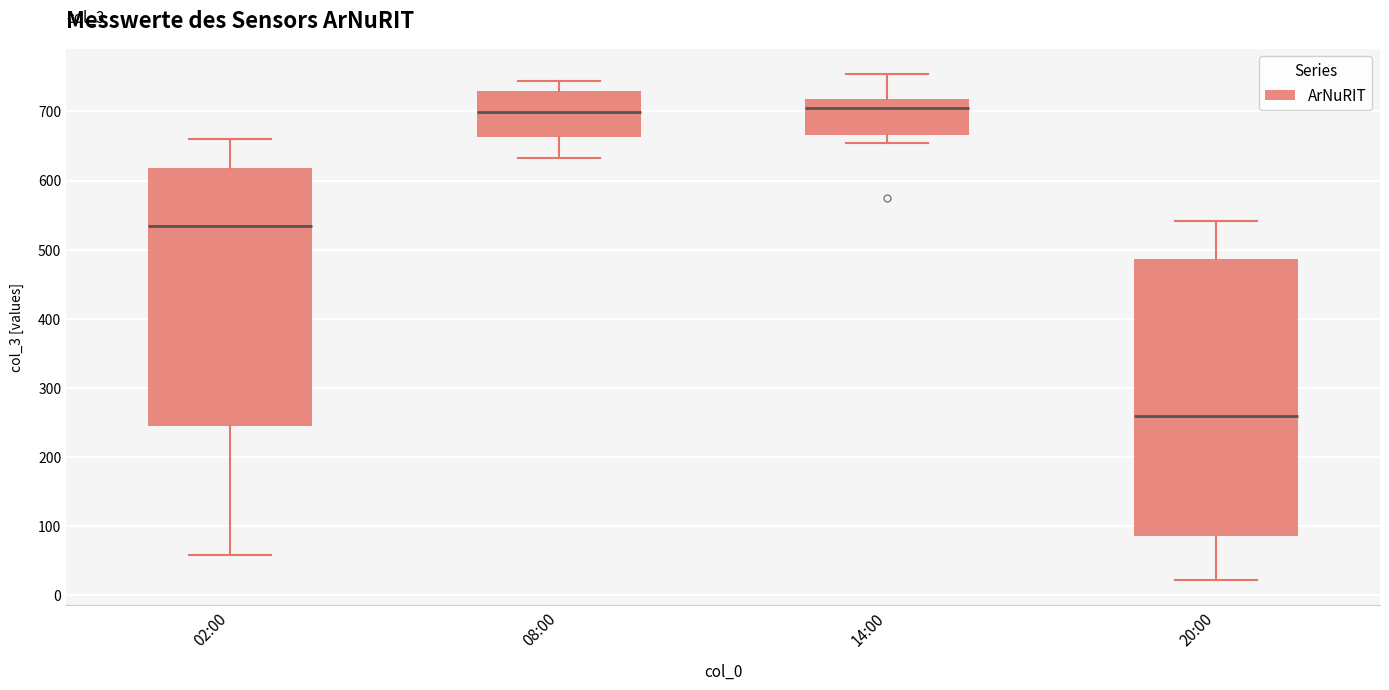

Where is the lower edge of the box for 20:00 on the y-axis? The values are not printed on the chart, so give them approximately, as read against the axis.

90